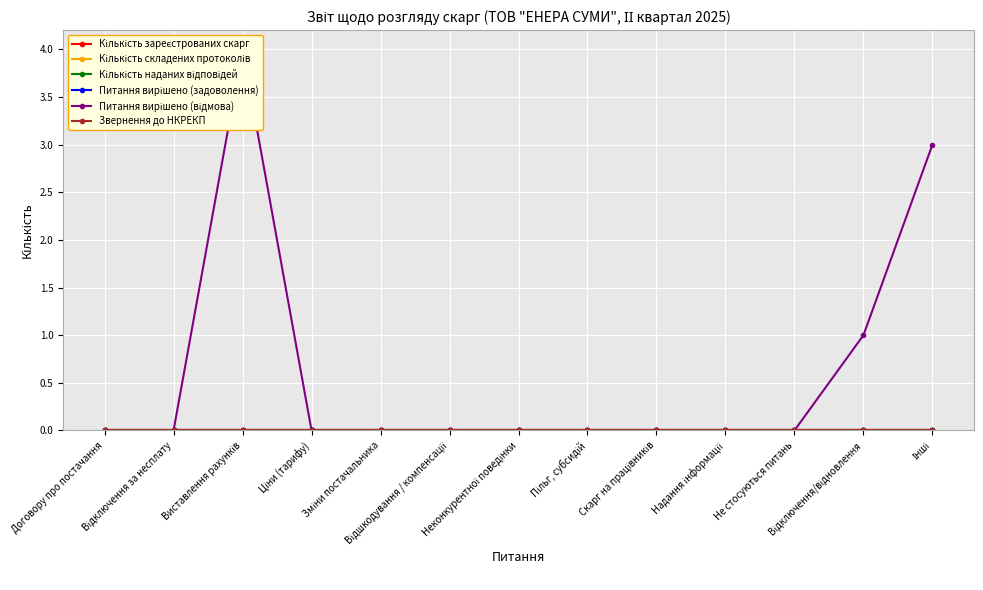

The value of Питання вирішено (відмова) at Ціни (тарифу) is 0. True or false?

True